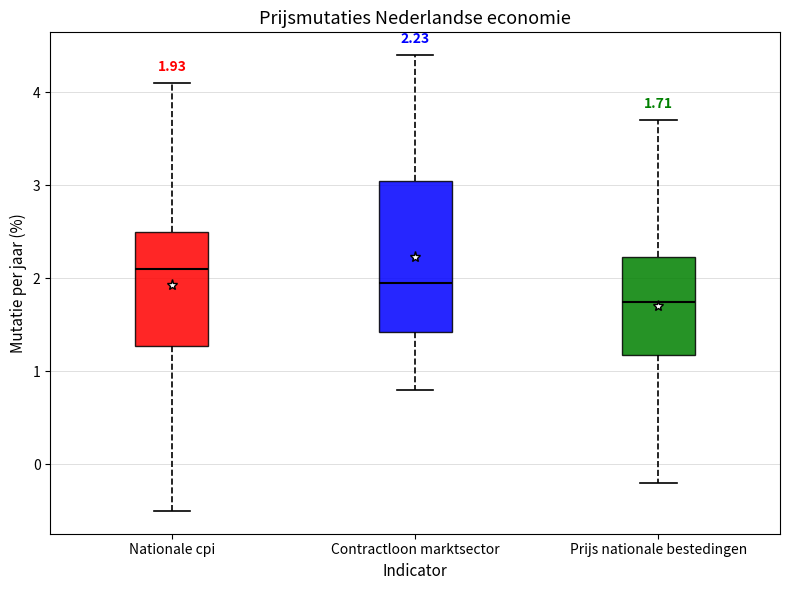

Which box has the highest median line?

Nationale cpi